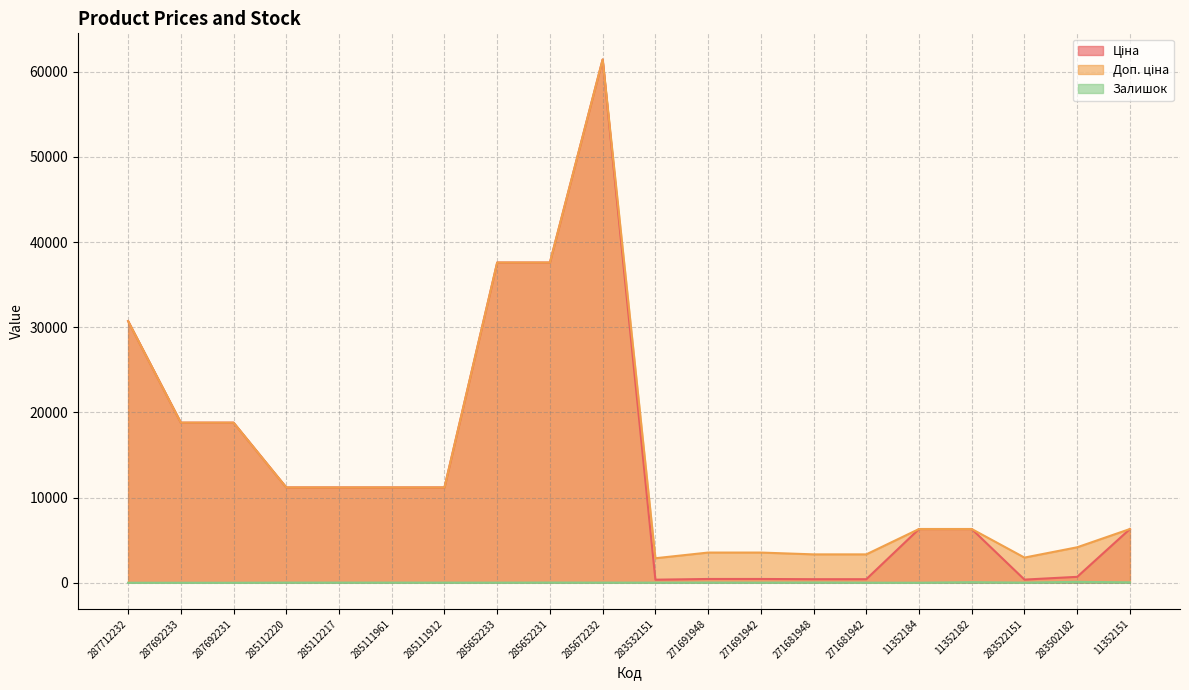

What is the difference between the highest and lowest values at 271691942?

3532.0